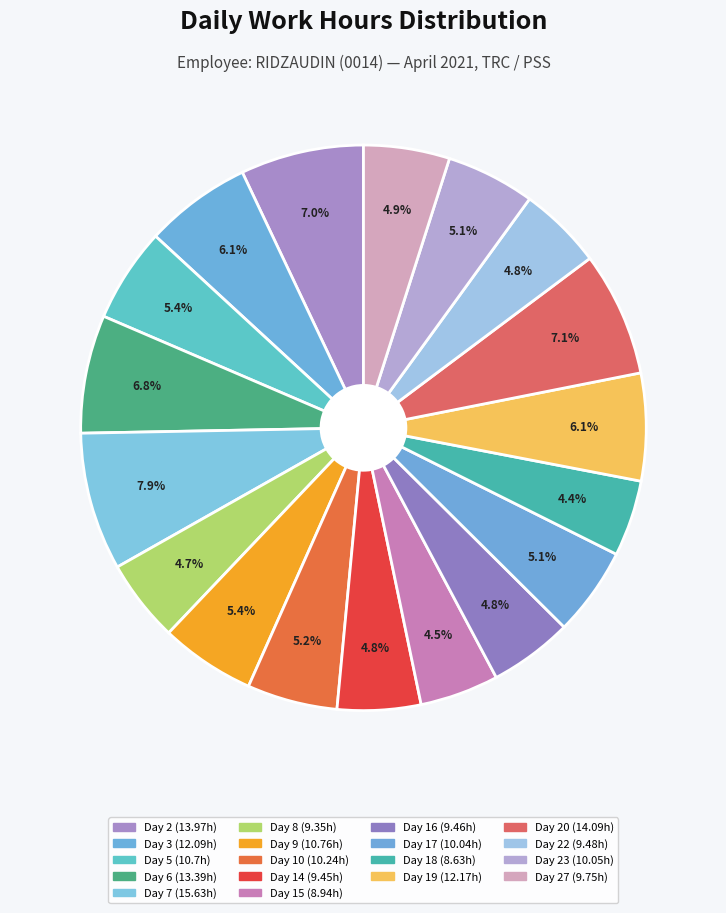

Count the number of slices in the pie.

18